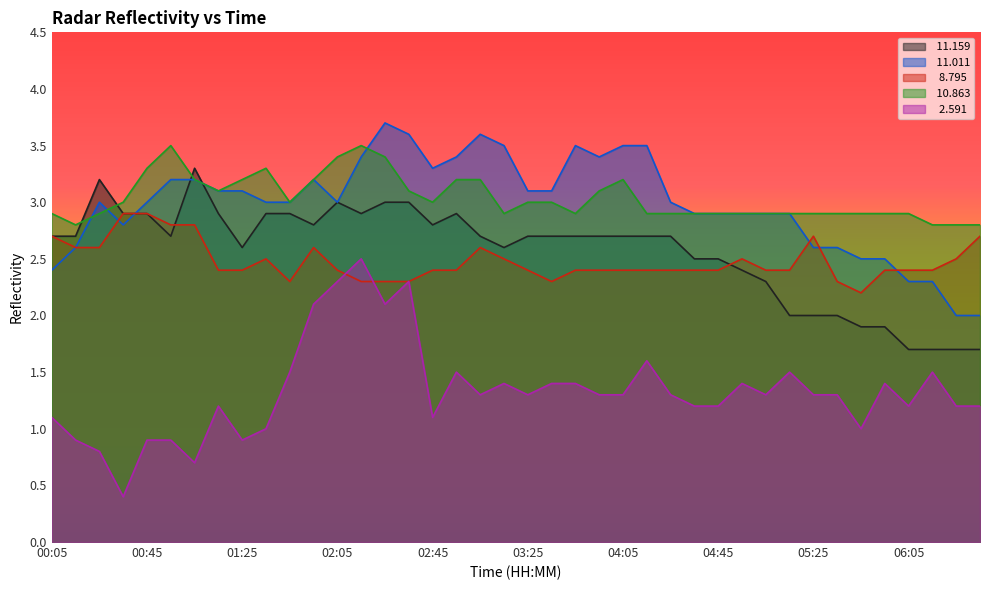

The value of  10.863 at 00:45 is 5.8. True or false?

False